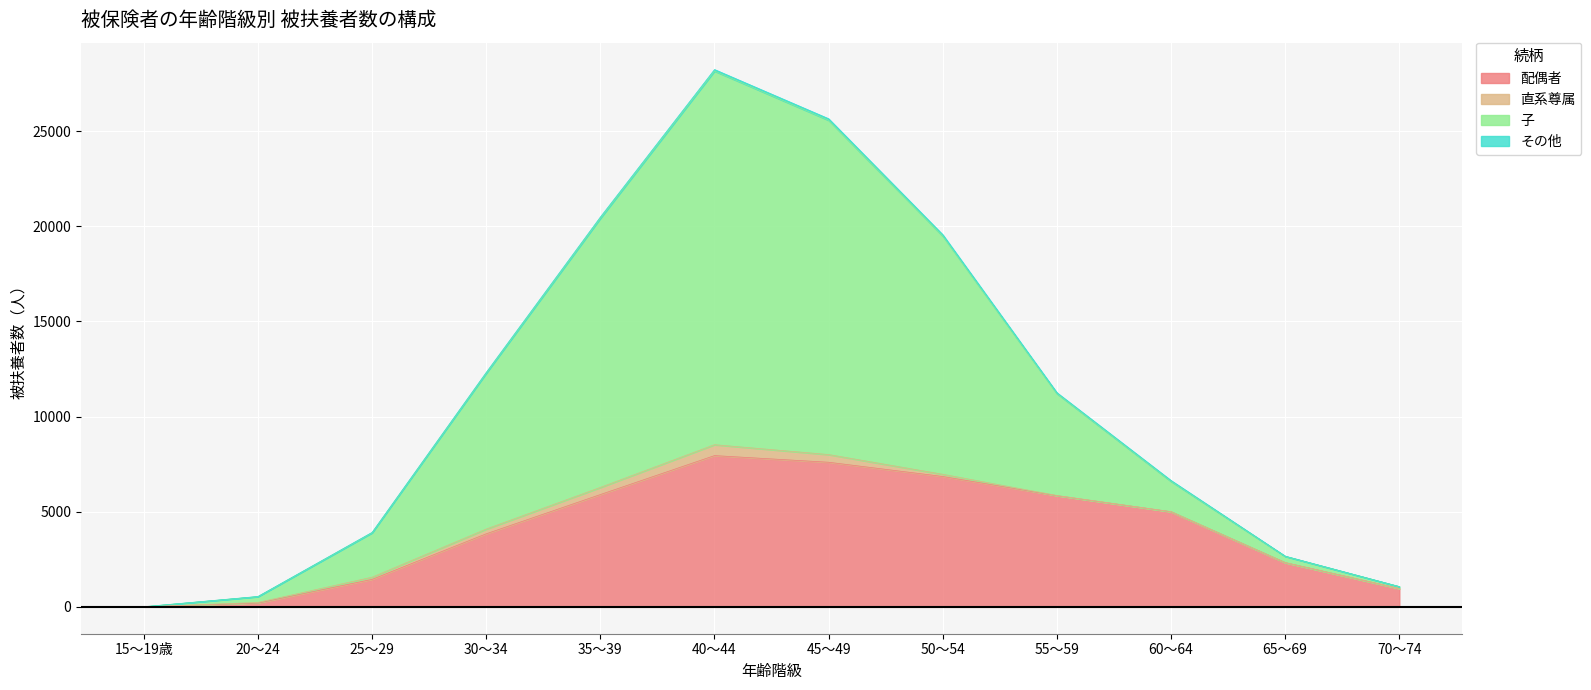

Which series changed the most between 15～19歳 and 40～44?

子